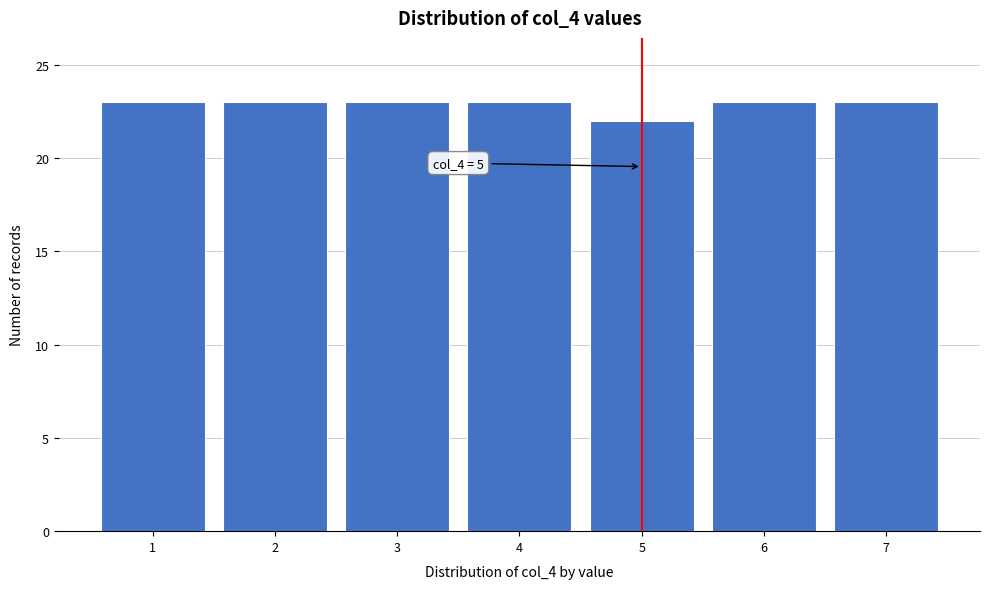

Reading left to right, list all the values displayed in this chart.

1=23	2=23	3=23	4=23	5=22	6=23	7=23